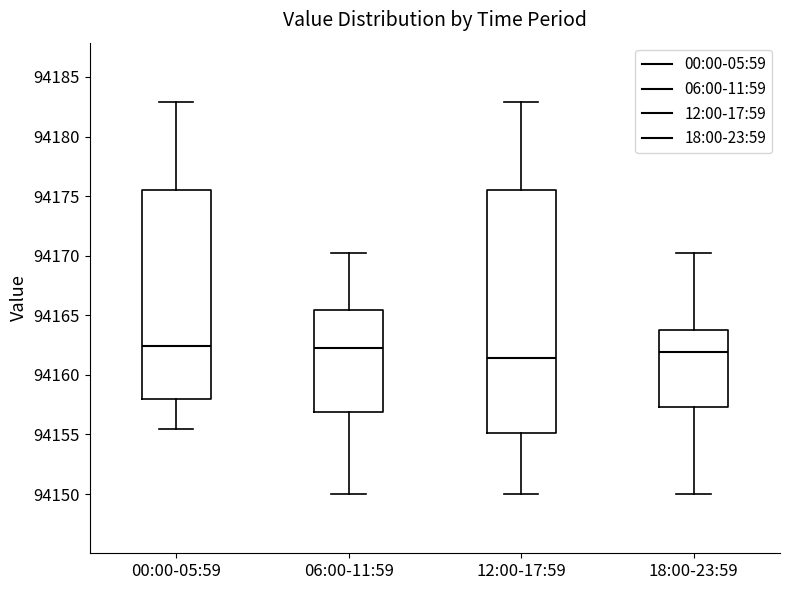

Which box is the tallest, from its lower edge to its upper edge?

12:00-17:59